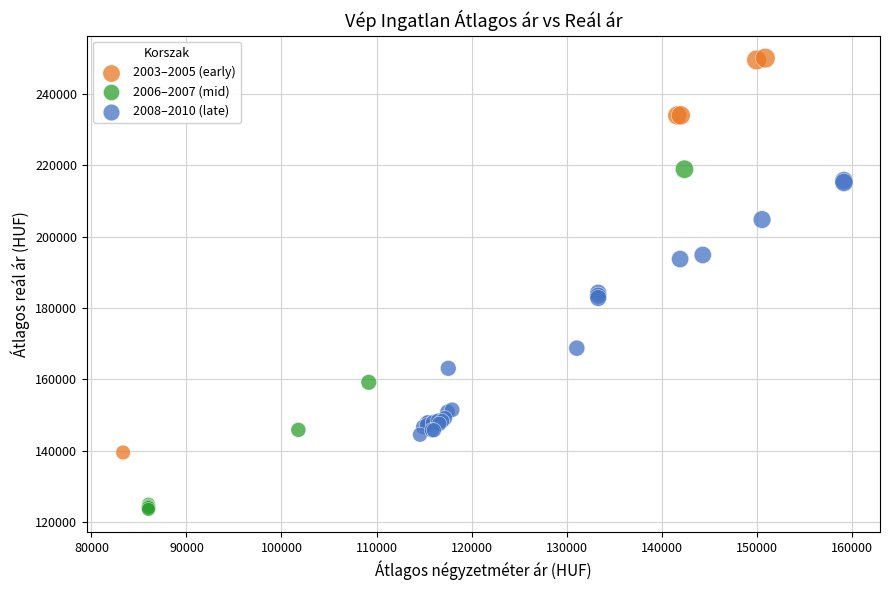

Which series has the widest spread of Y values?

2003–2005 (early)